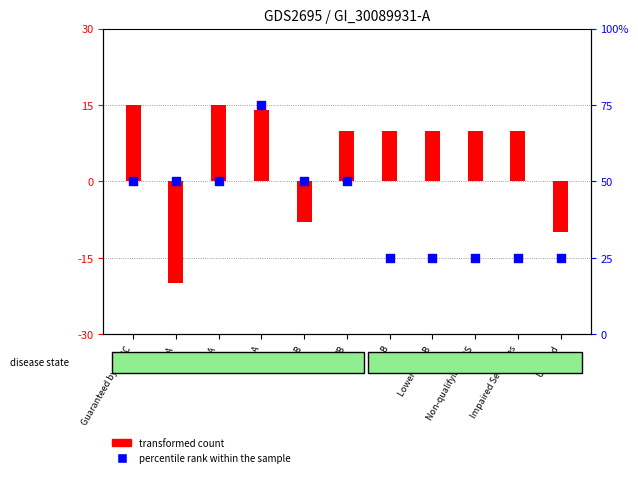

Which series contains the lowest Y value?

transformed count